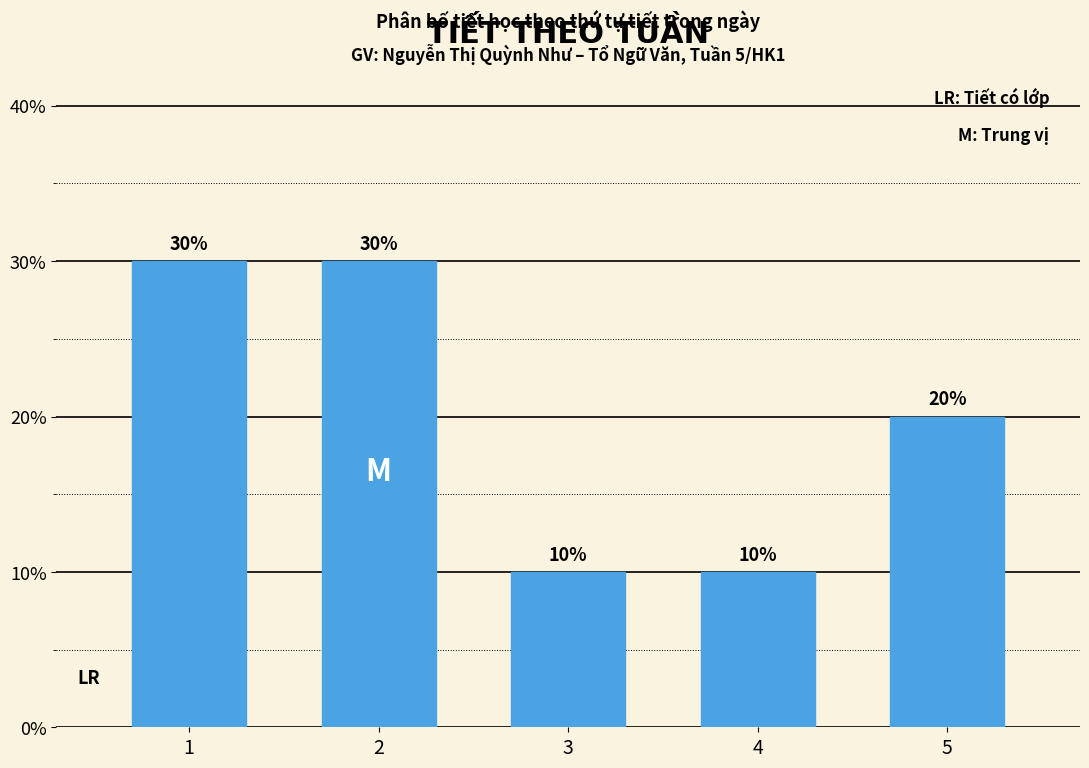

Reading right to left, list all the values displayed in this chart.

5=20	4=10	3=10	2=30	1=30